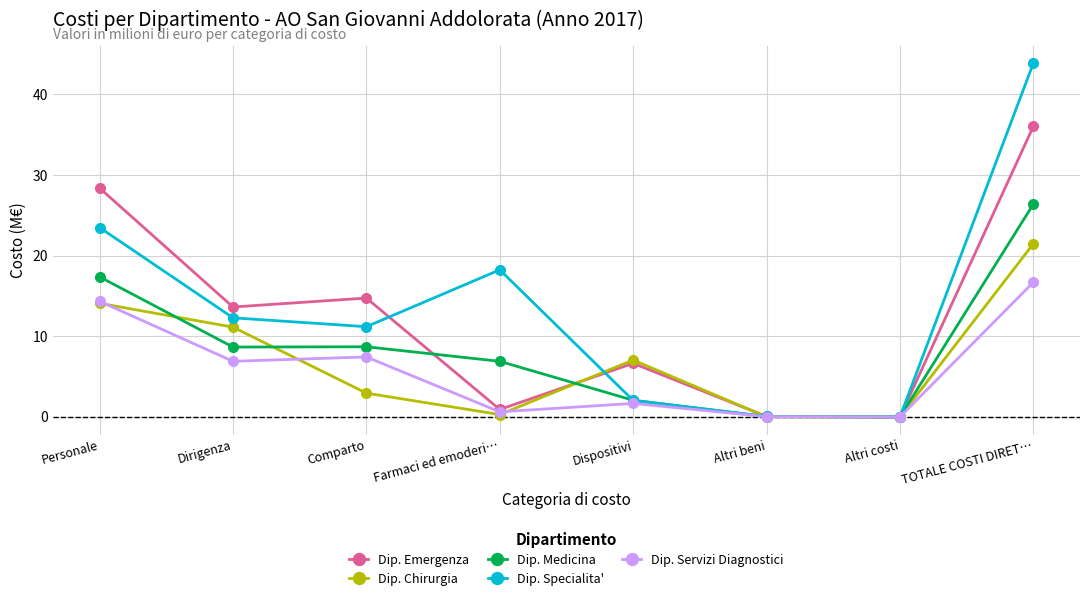

Between Personale and Farmaci ed emoderi…, which series saw the biggest shift?

Dip. Emergenza